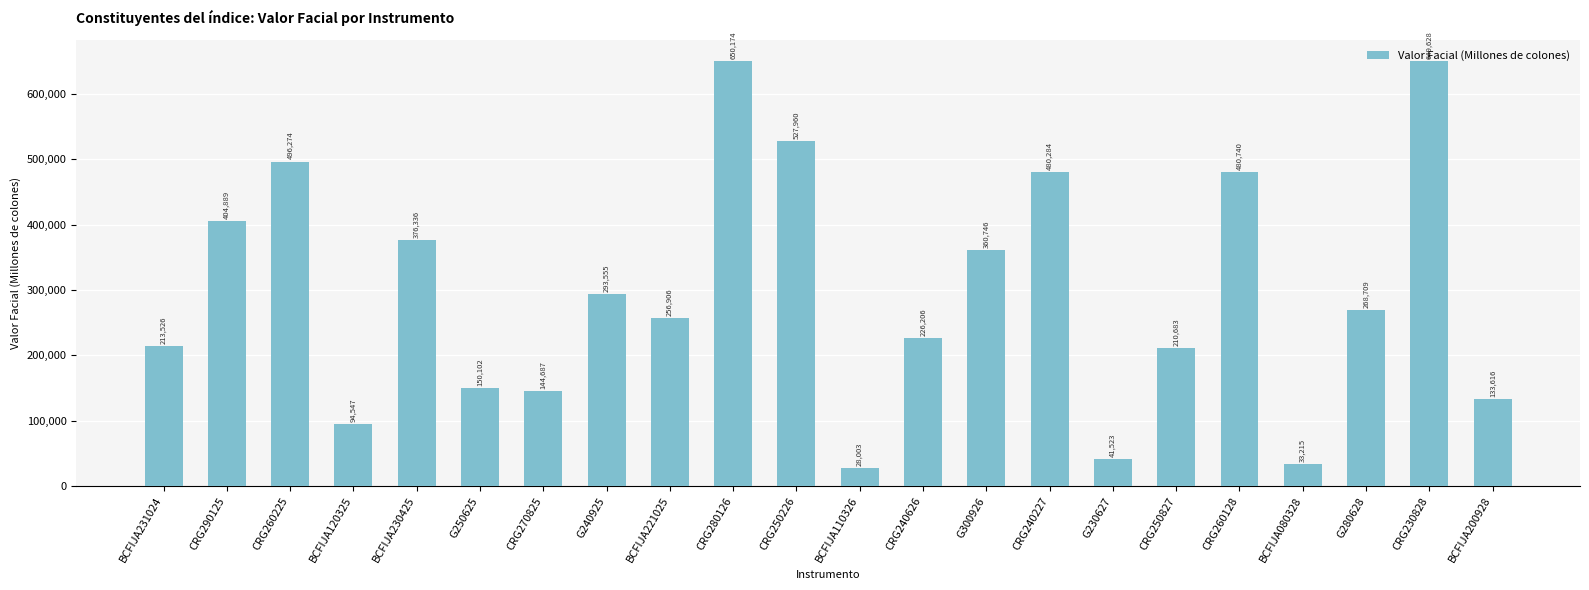

Where is the data nearest to the value 339088?

G300926